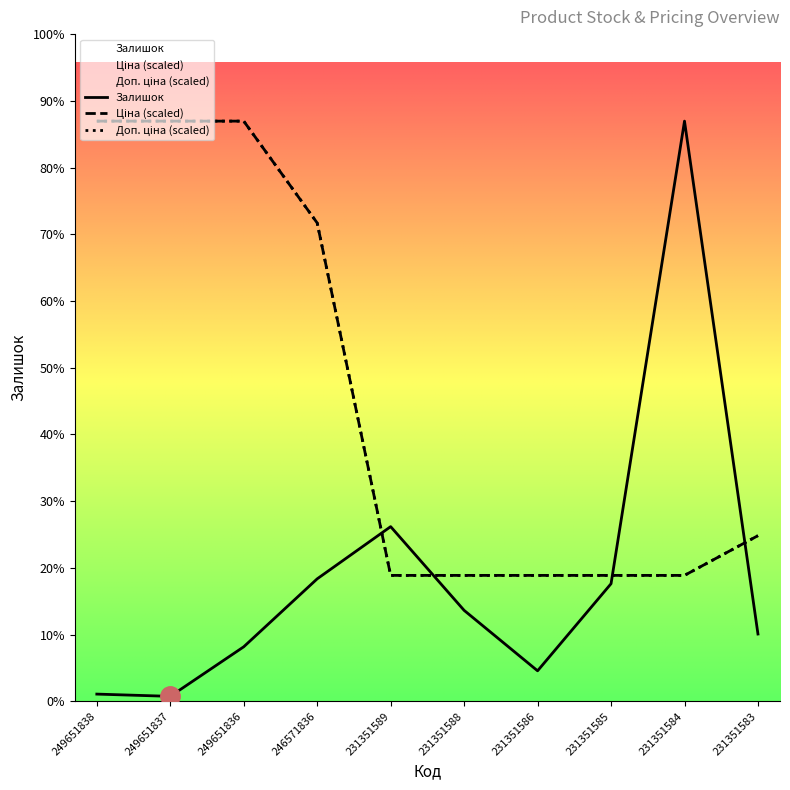

Where is Доп. ціна nearest to the value 940?

246571836